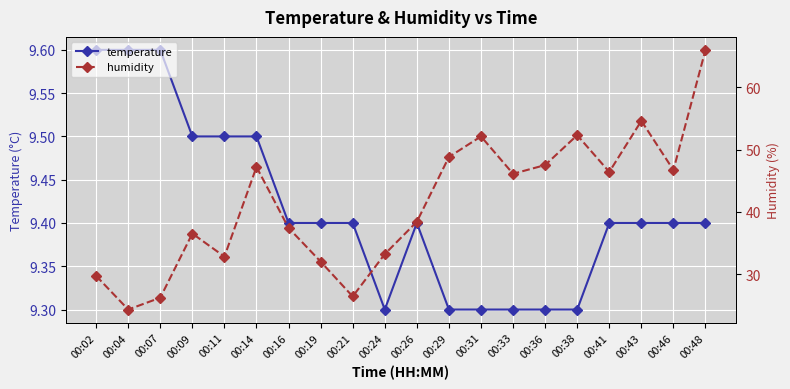

How many lines are shown in the chart?

2